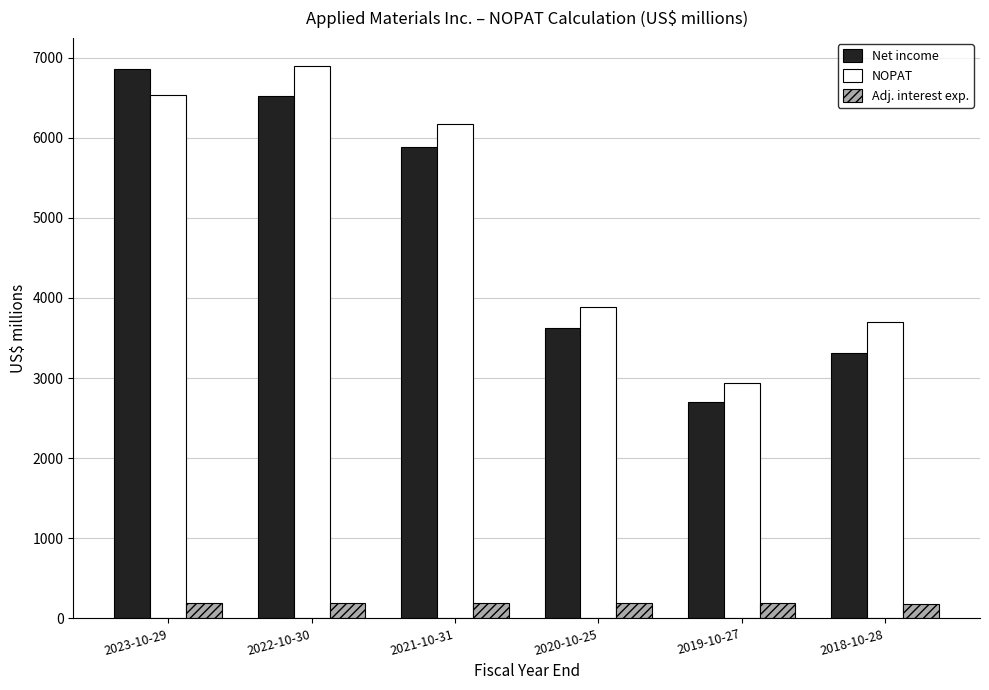

Which category has the highest value in the NOPAT series?

2022-10-30